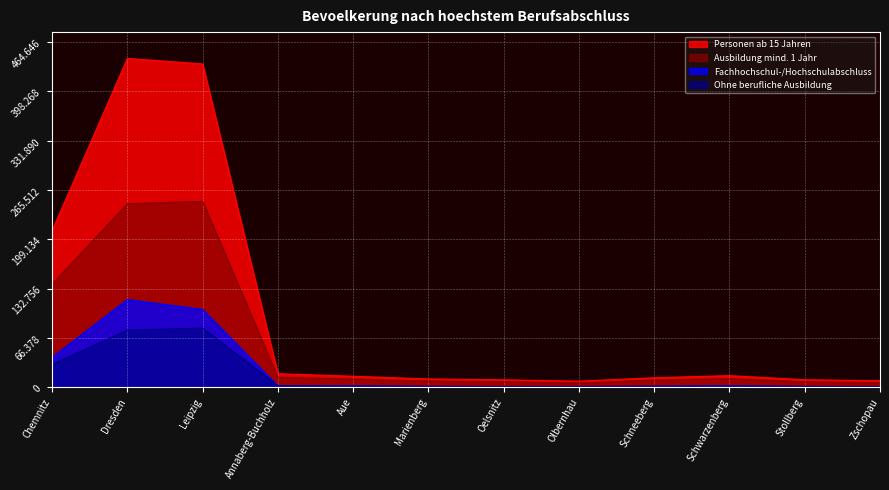

How many categories are shown in the chart?

12